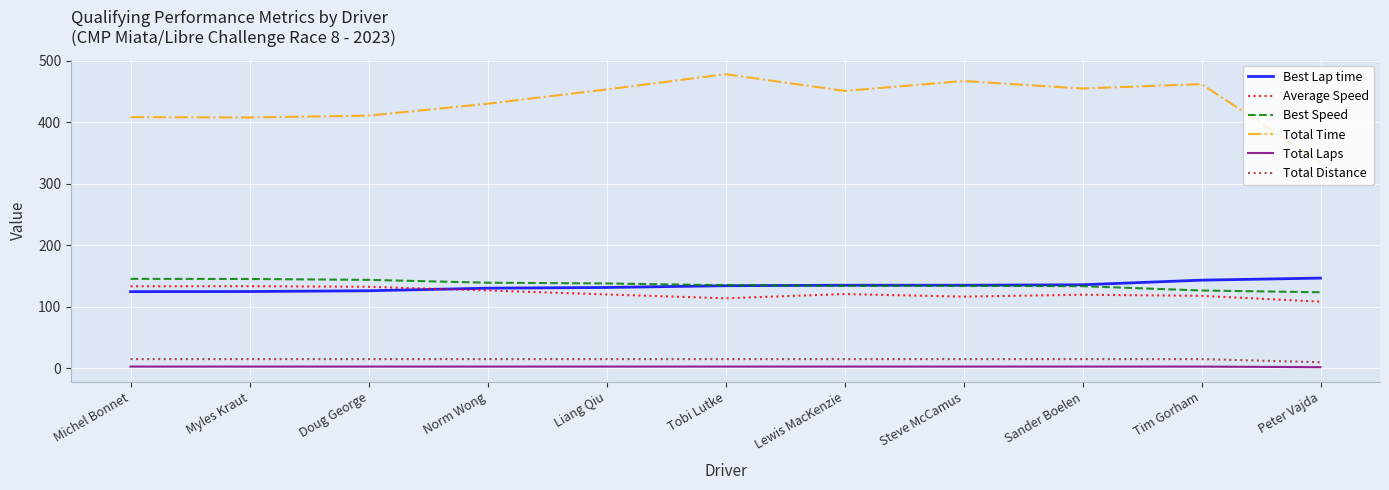

The value of Total Distance at Tobi Lutke is 15.2. True or false?

True